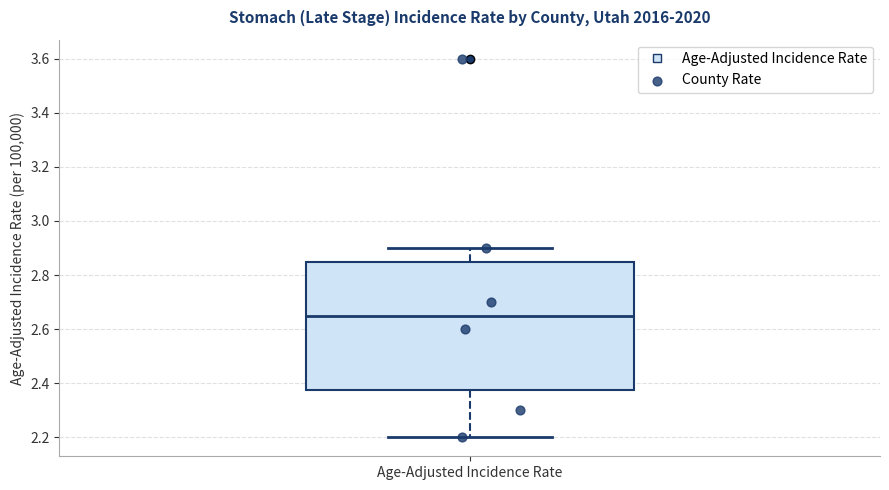

Where is the lower edge of the box for Age-Adjusted Incidence Rate on the y-axis? The values are not printed on the chart, so give them approximately, as read against the axis.

2.38